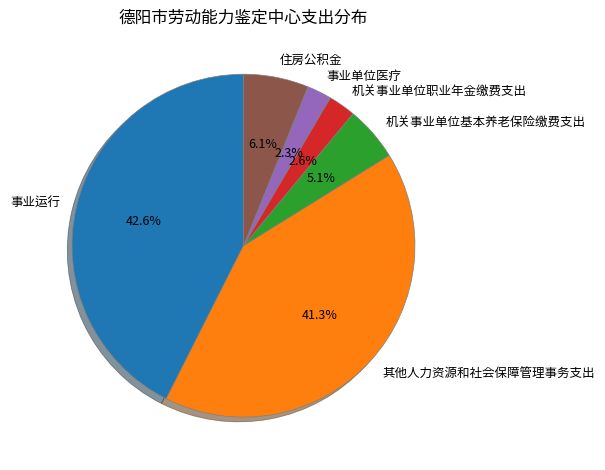

Is it true that 事业单位医疗 is 15% of the pie?

False